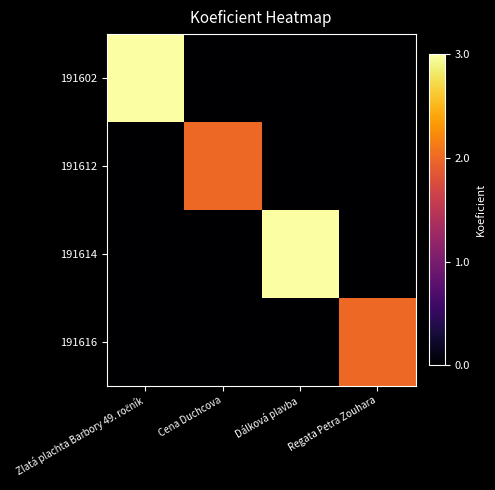

Which label corresponds to the largest value in the chart?

Zlatá plachta Barbory 49. ročník